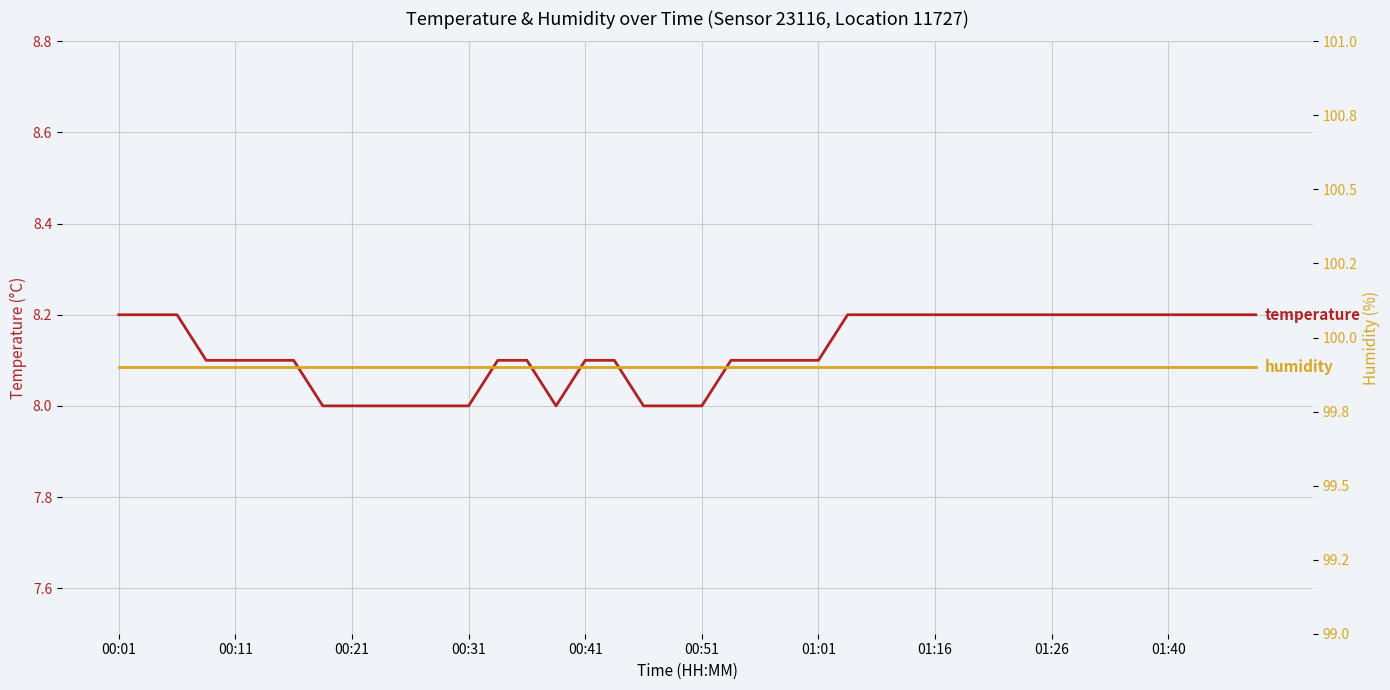

What value does the humidity series have at 01:01?

99.9